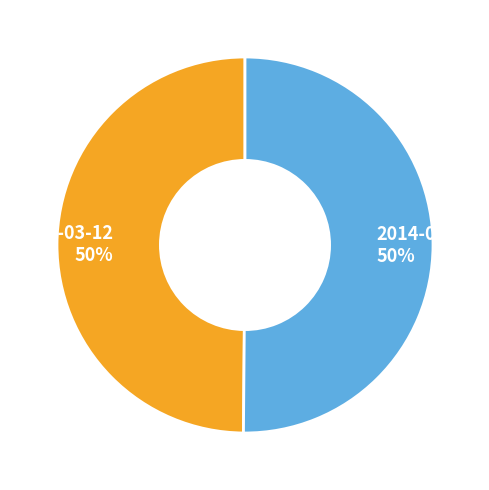

True or false: 2014-03-12 50% accounts for 50% of the total.

True